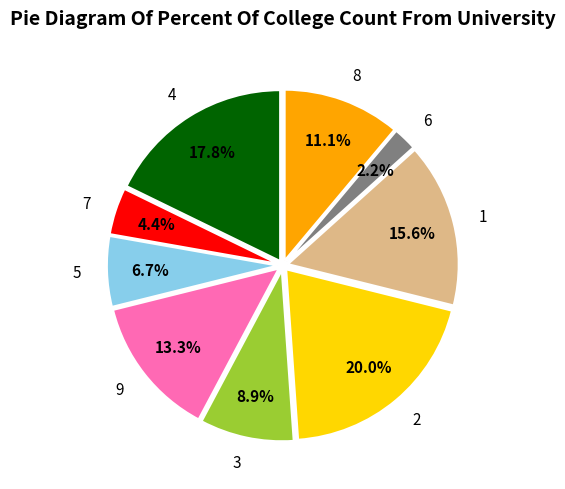

Does 3 account for over 50% of the chart?

No